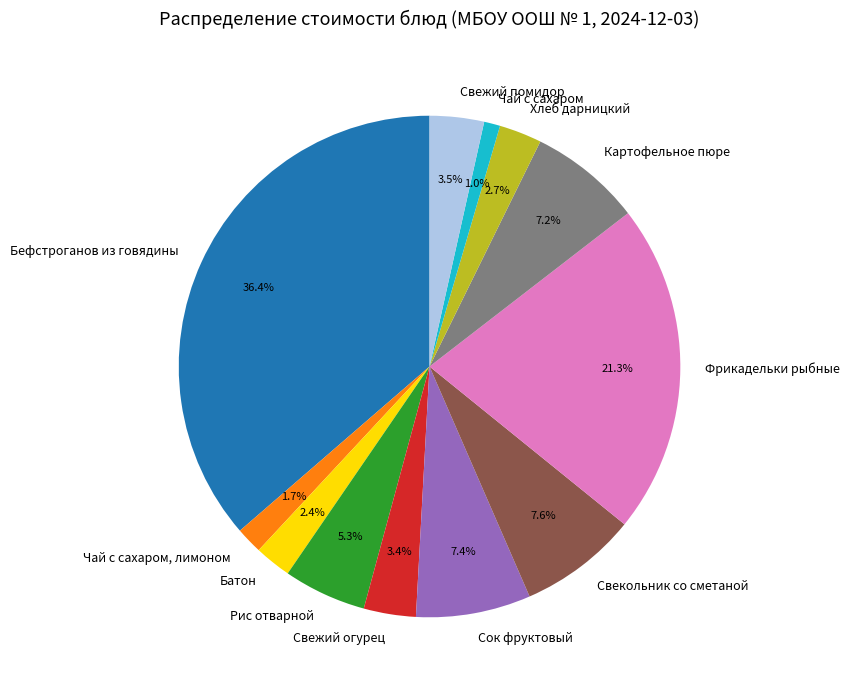

True or false: Фрикадельки рыбные accounts for 28% of the total.

False